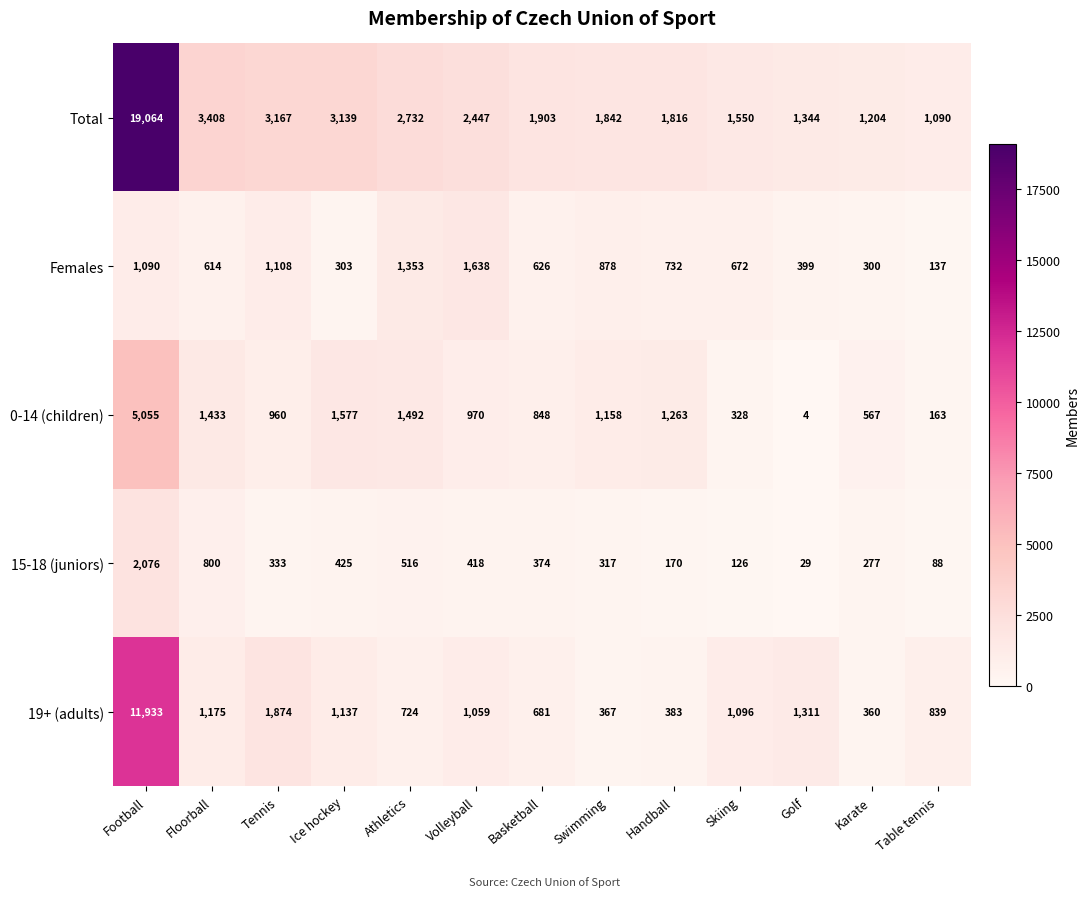

Where is Females nearest to the value 887?

Swimming